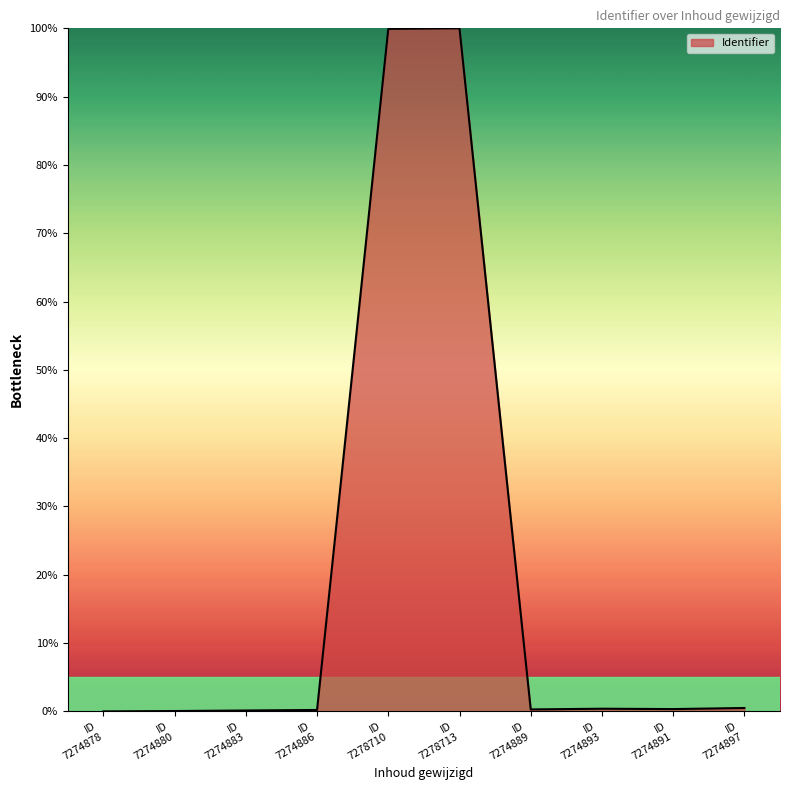

What is the difference between the maximum and minimum values?

100.0